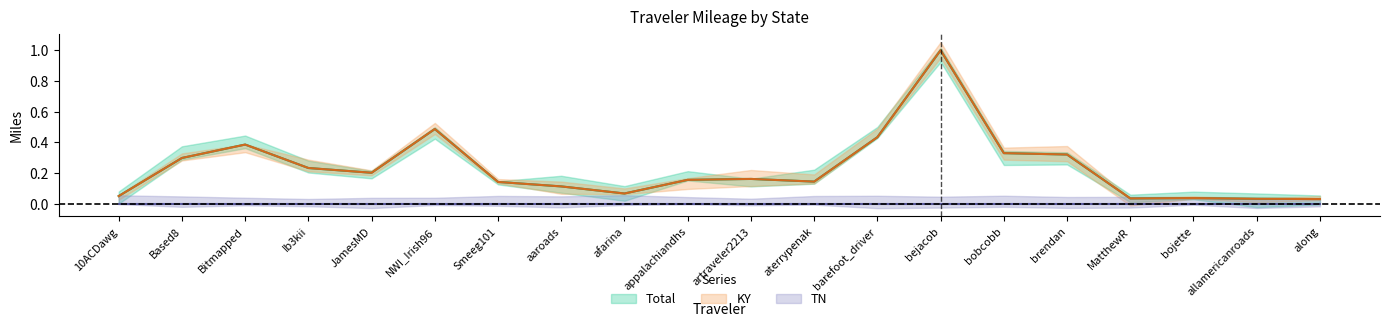

The Total series shows 0.6 at Bitmapped. True or false?

False